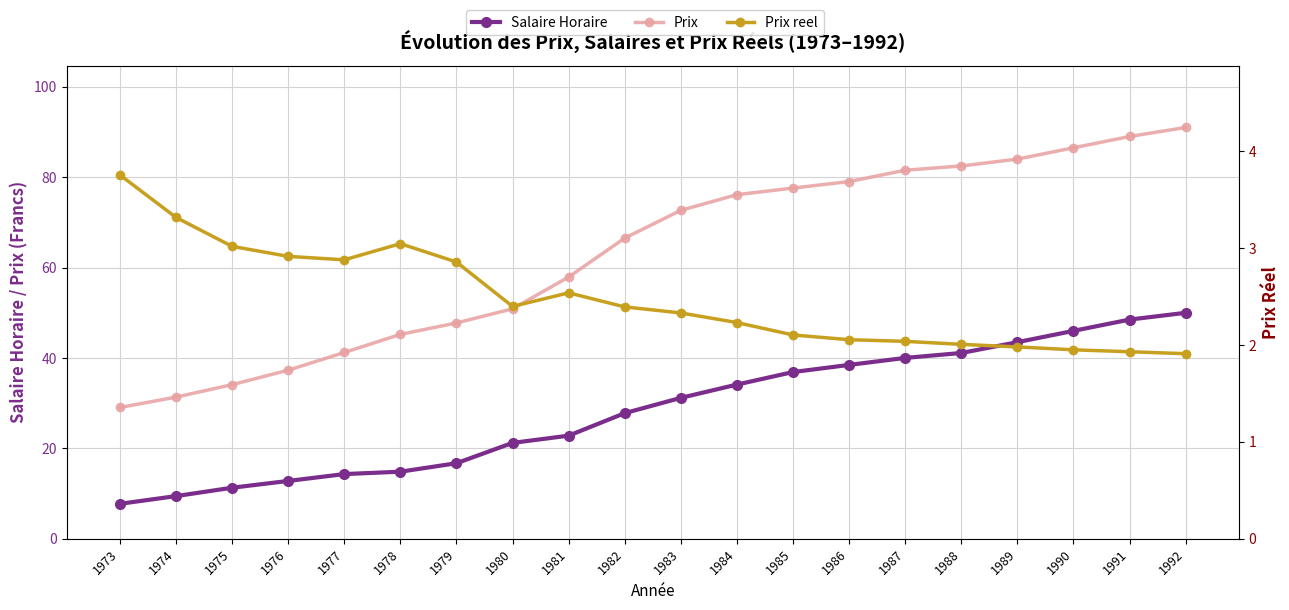

What is the difference between the maximum and second lowest values in the Prix reel series?

1.8